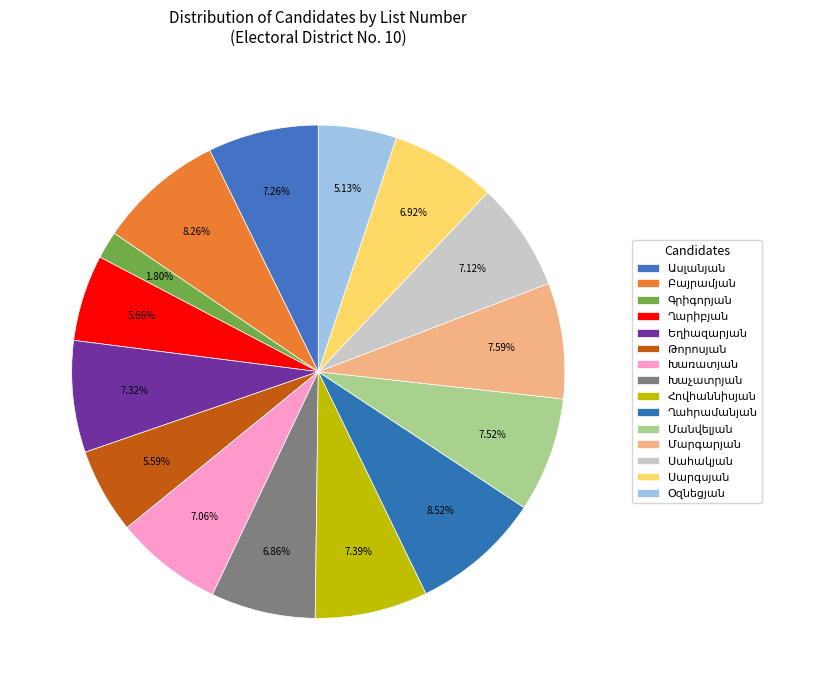

What percentage is the Խառատյան slice, to the nearest percent?

7%